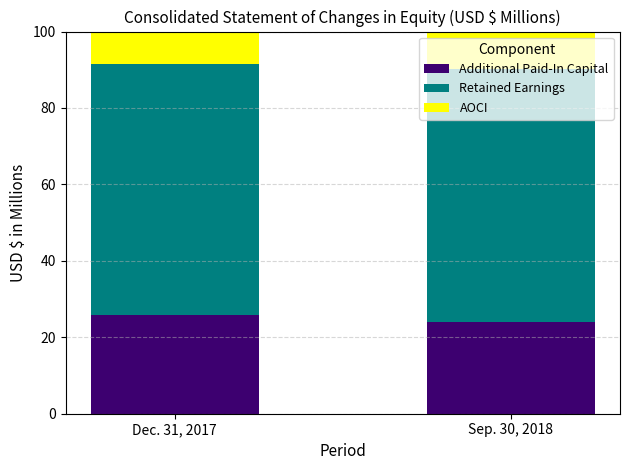

True or false: Additional Paid-In Capital has a value of 11.2 at Sep. 30, 2018.

False